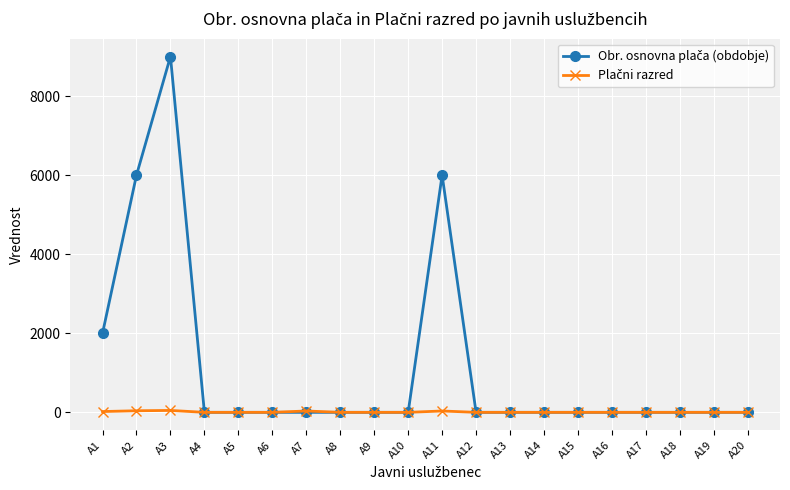

At which category does the chart reach its peak across all series?

A3